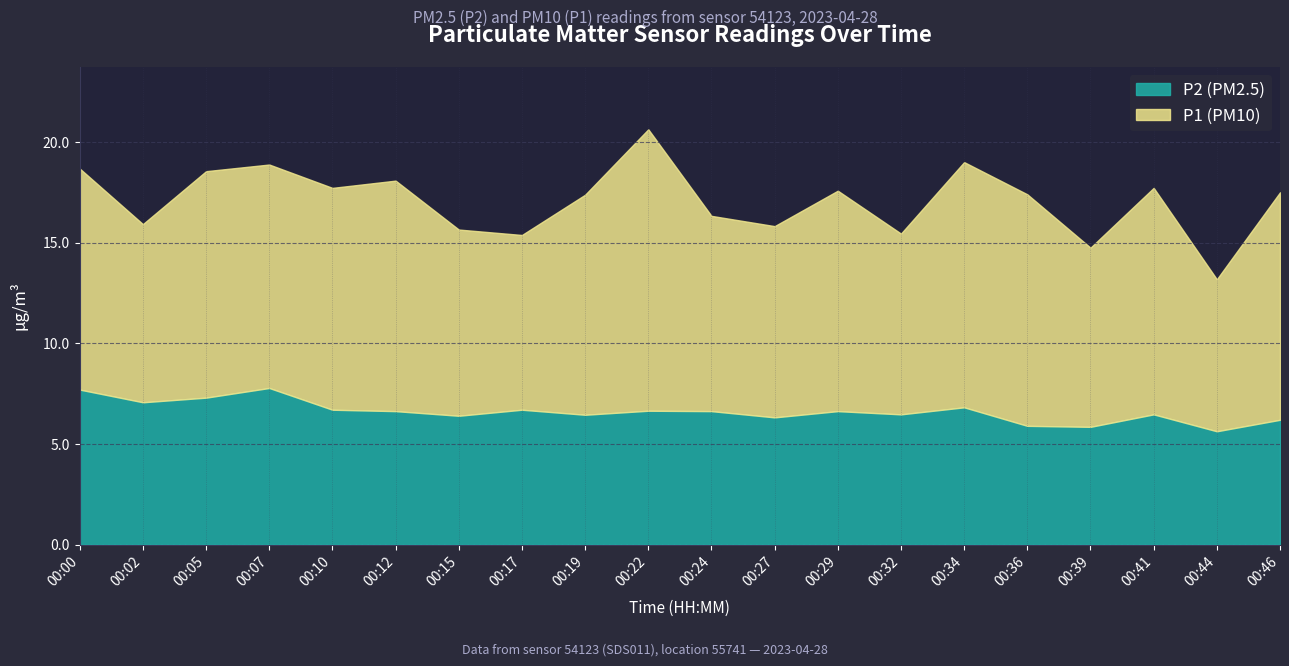

At how many categories does at least one series exceed 6?

20